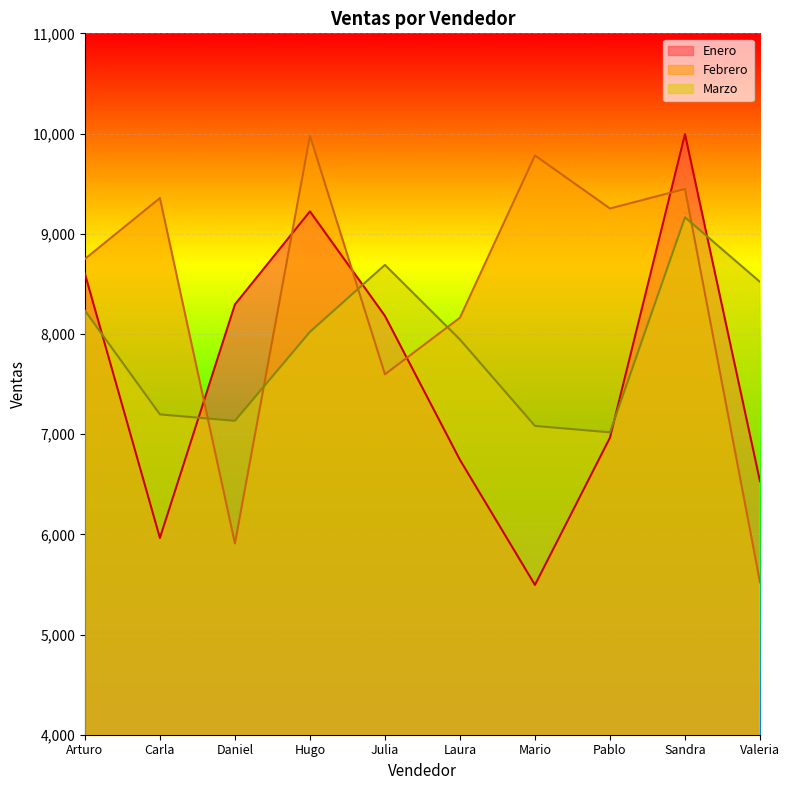

List the series in order of their peak value, lowest first.

Marzo, Febrero, Enero